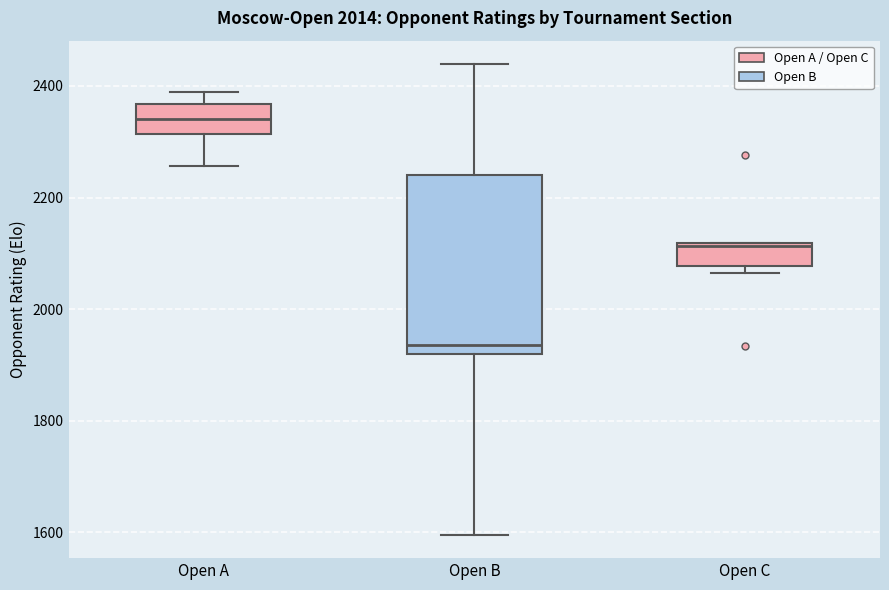

Where is the lower edge of the box for Open A on the y-axis? The values are not printed on the chart, so give them approximately, as read against the axis.

2320